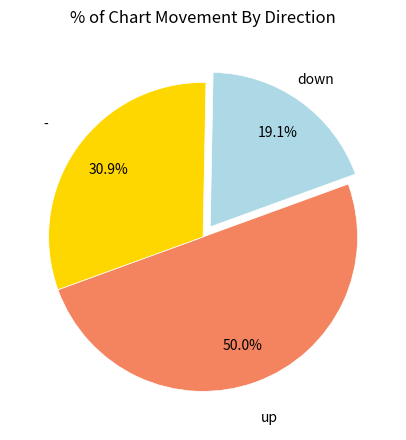

To the nearest percent, what is the combined percentage of - and up?

81%